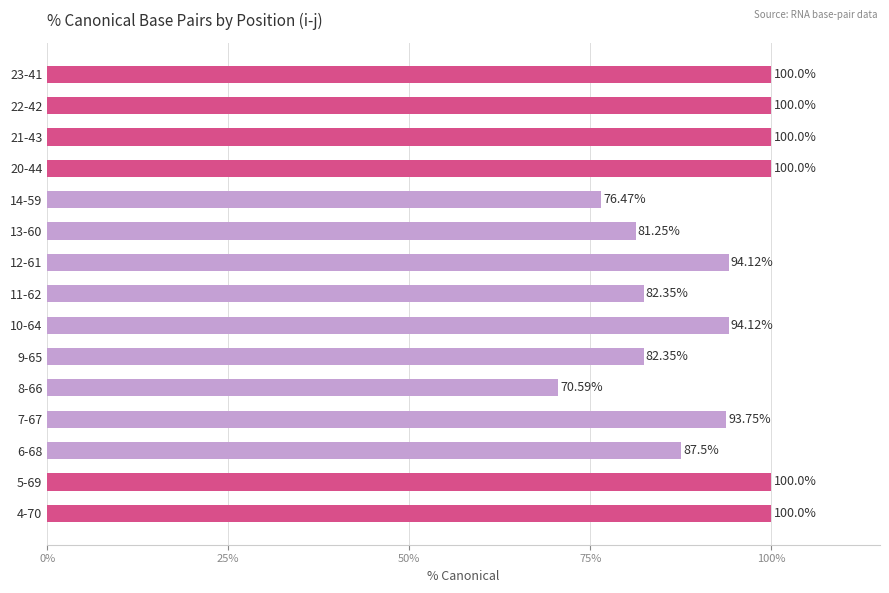

What is the difference between the values at 22-42 and 12-61?

5.9